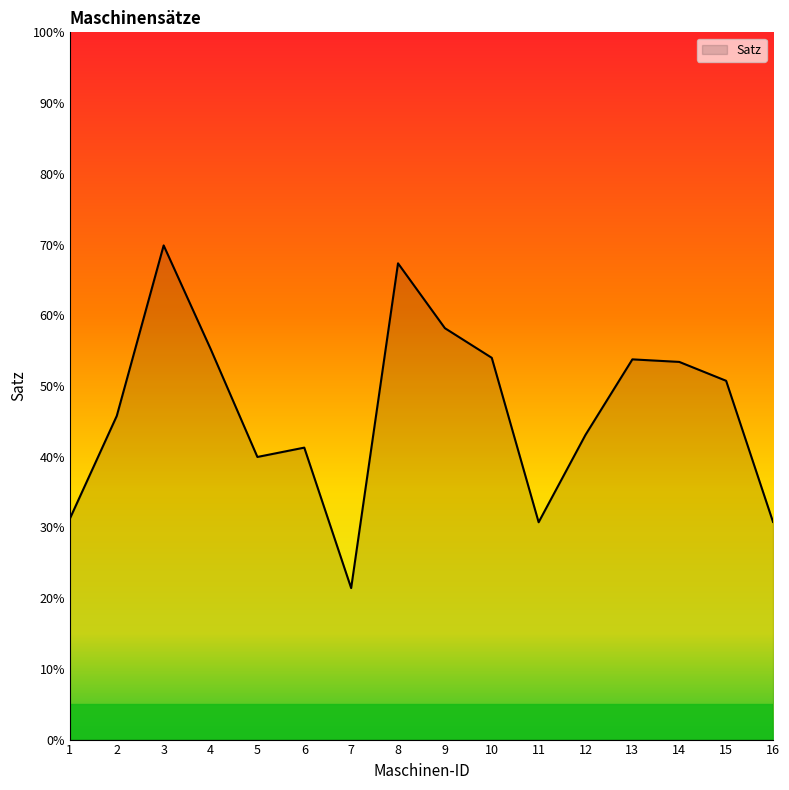

How many interior local peaks (higher than both neighbors) does the data have?

4